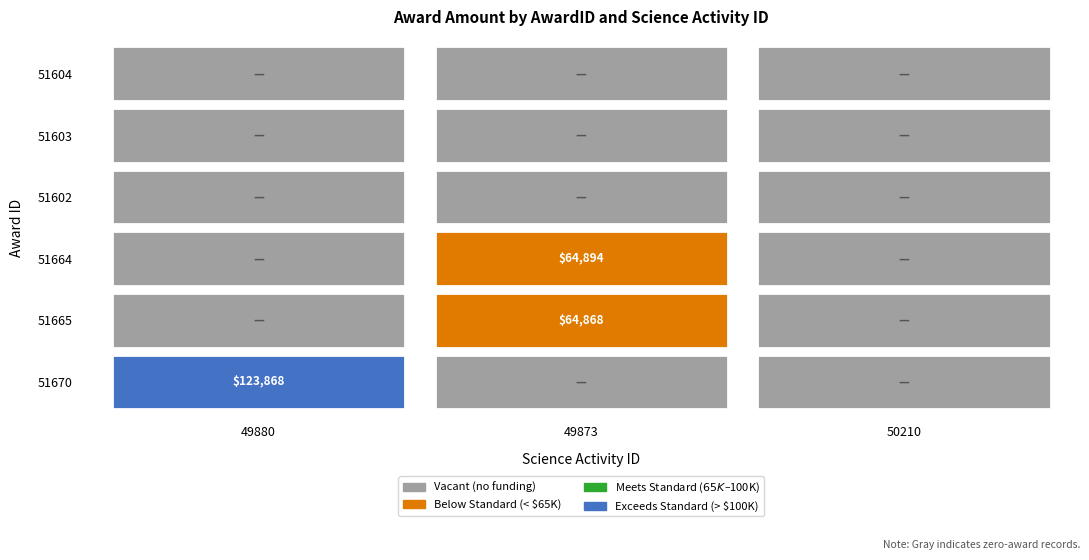

What is the spread (max minus min) of values at 51665?

64868